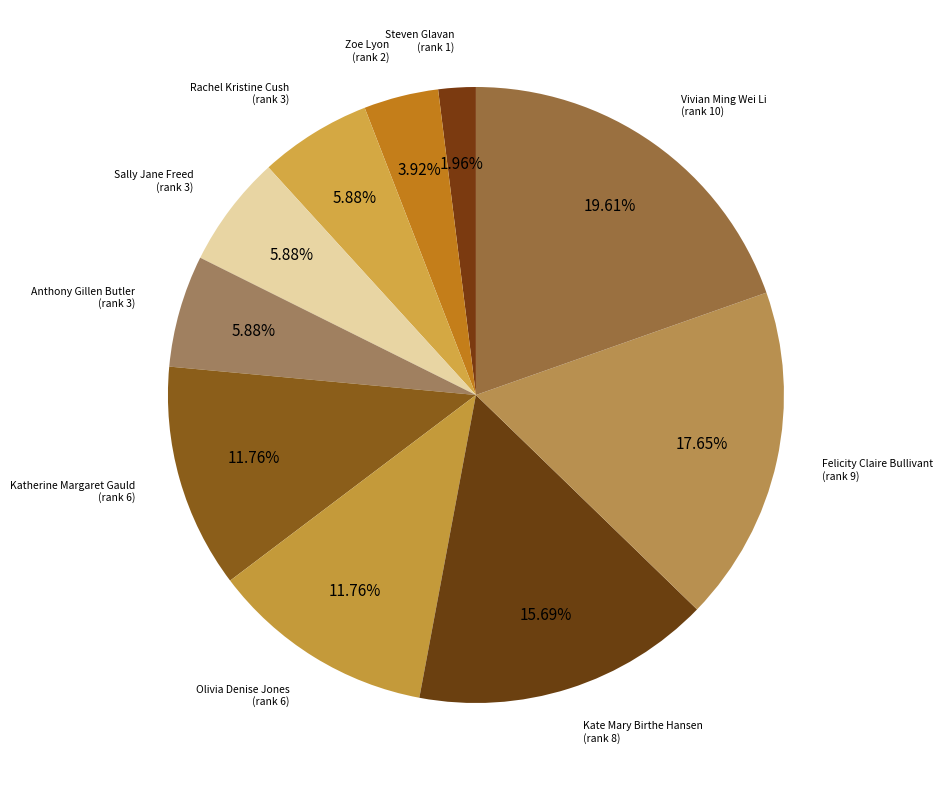

How many segments does this pie chart have?

10